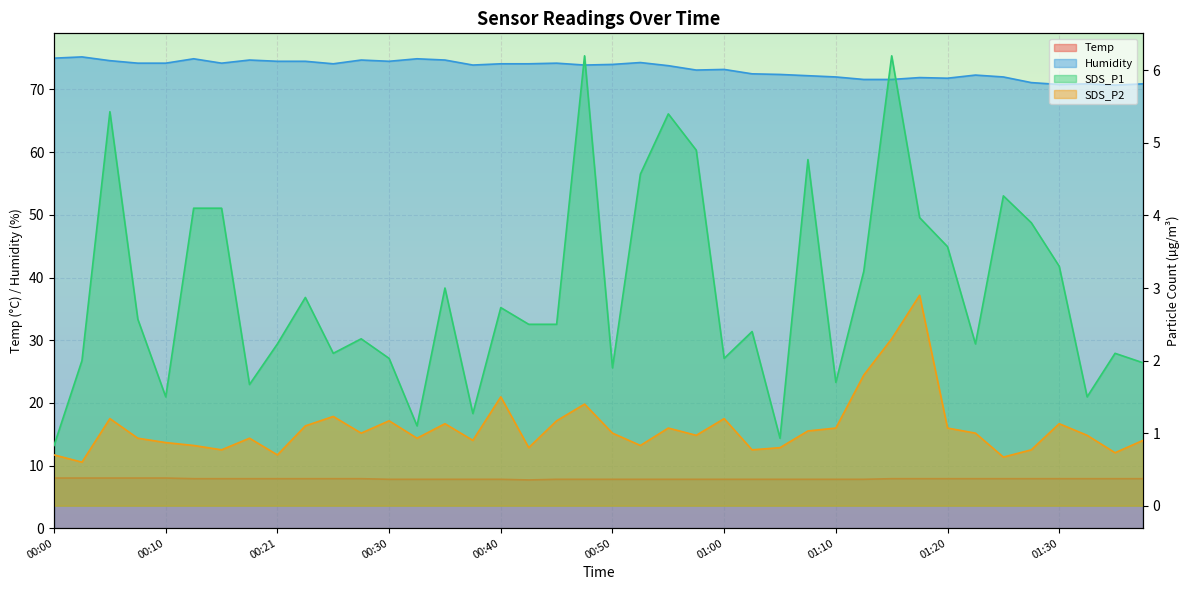

What are all the series names shown in the legend?

Temp, Humidity, SDS_P1, SDS_P2